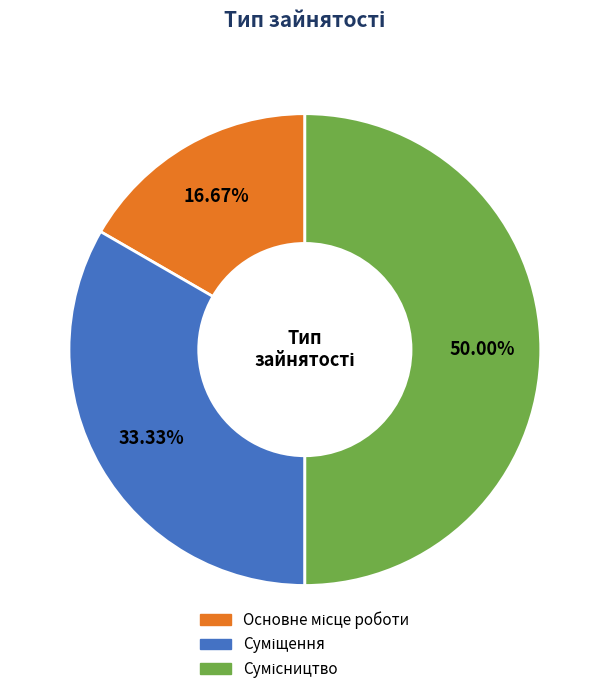

Is there any slice that represents more than half of the pie?

No